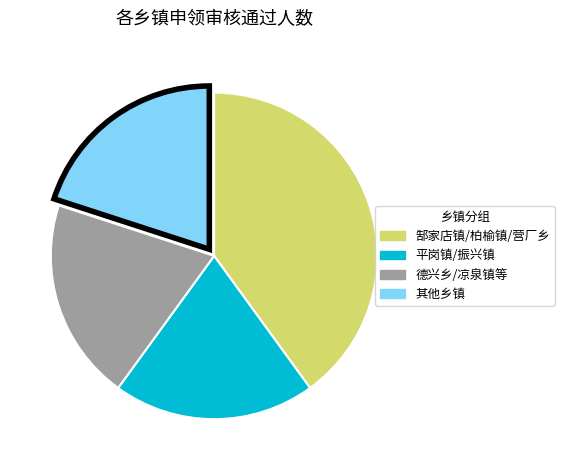

Is there any slice that represents more than half of the pie?

No